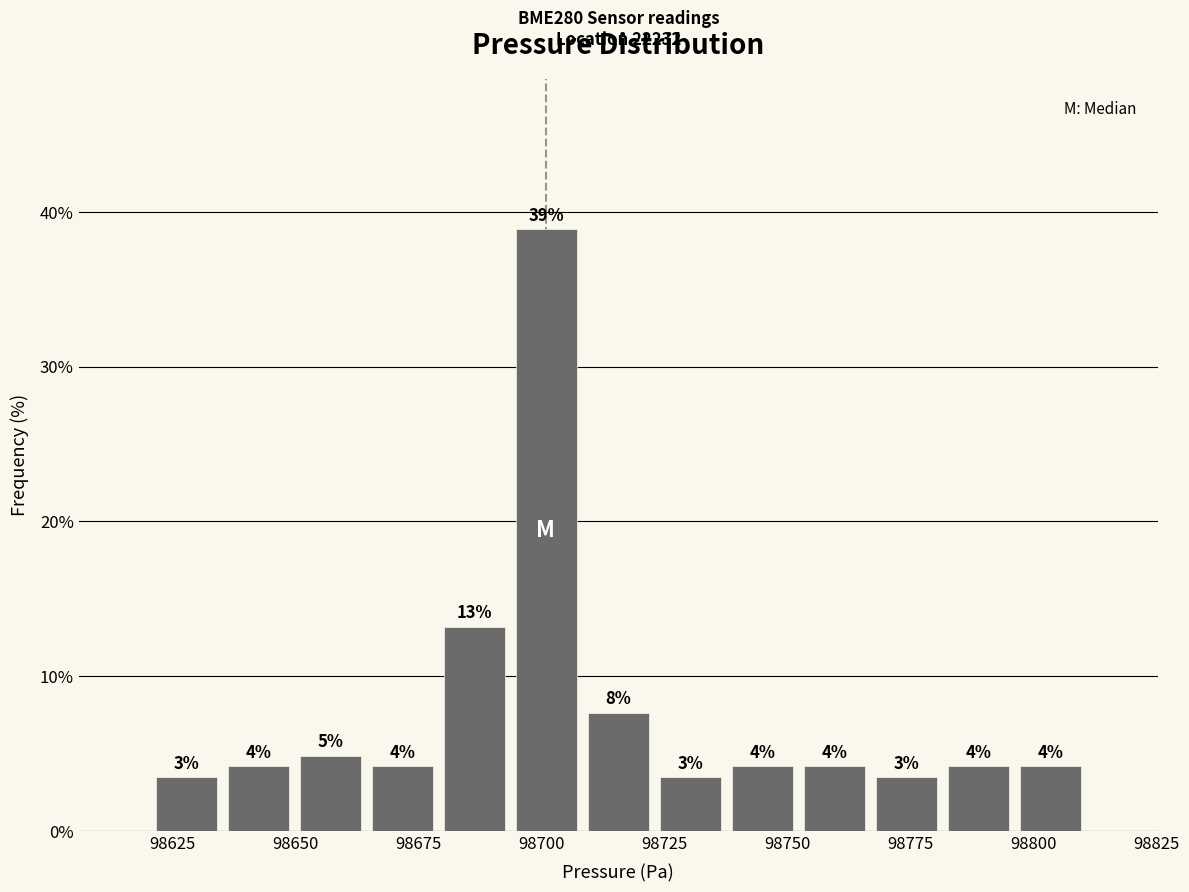

Around what value on the x-axis is the tallest bar? Give the approximate position of its centre, as read against the axis.

98700